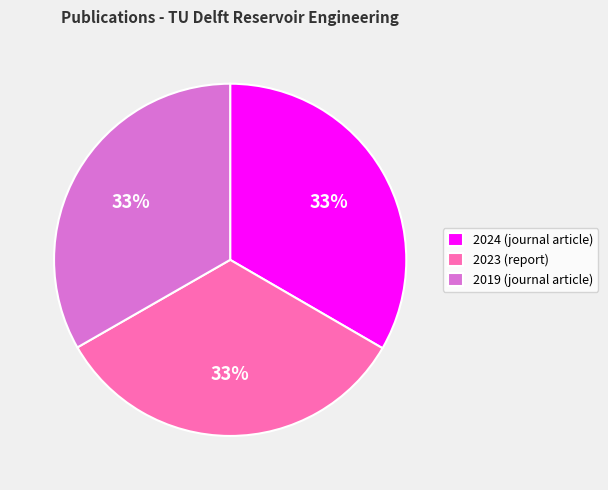

The 2024 (journal article) slice represents 42% of the pie. True or false?

False